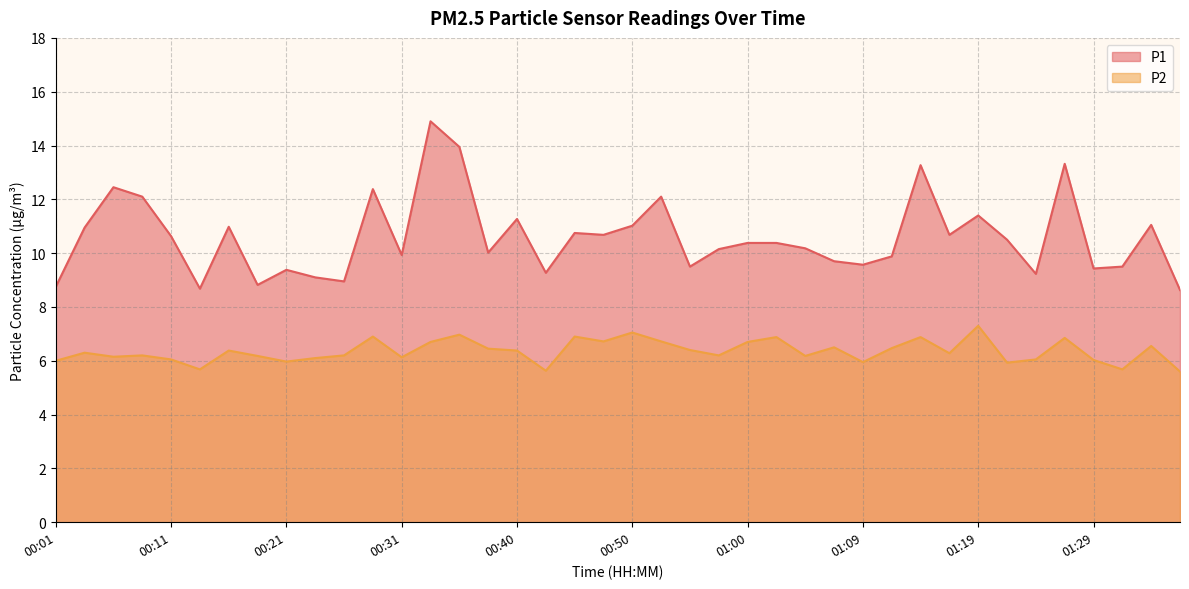

True or false: P1 and P2 intersect in this chart.

False